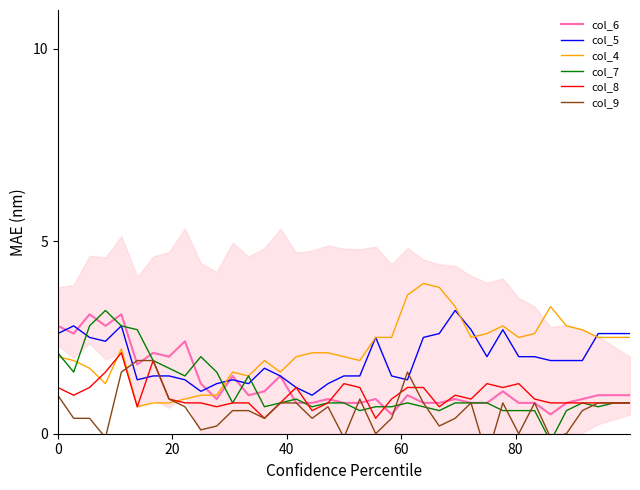

What is the sum of all col_4 values?

79.9